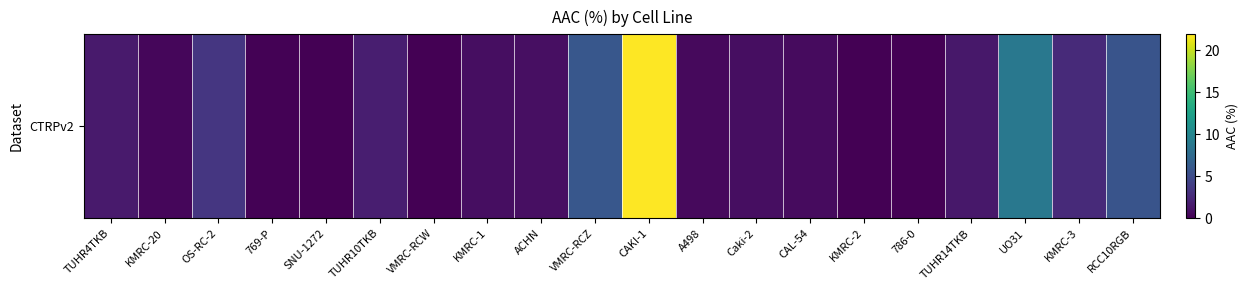

What is the change in value from A498 to 786-0?

-0.5